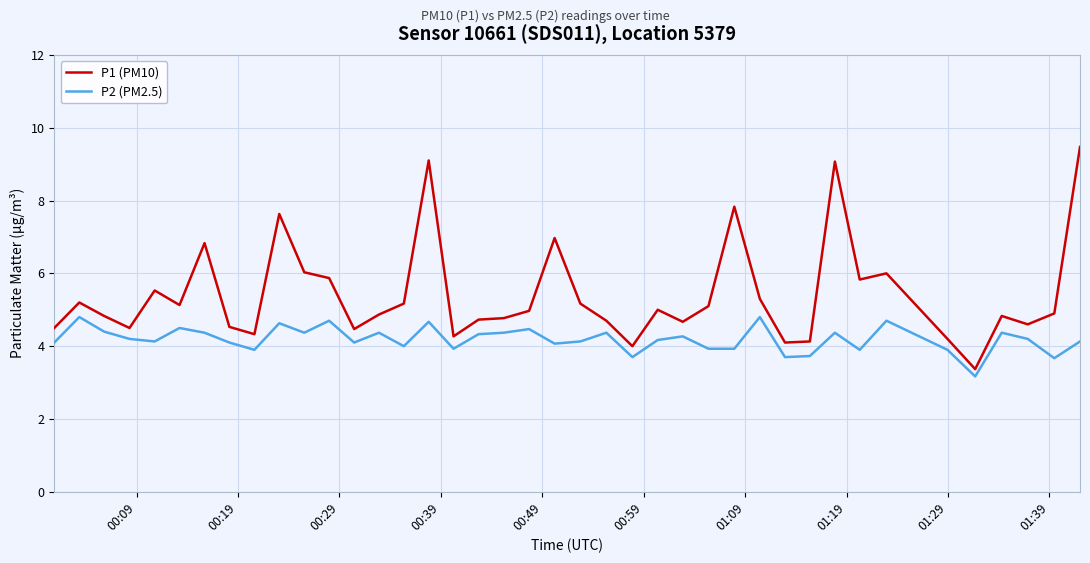

Does the chart display data point markers on the line(s)?

No